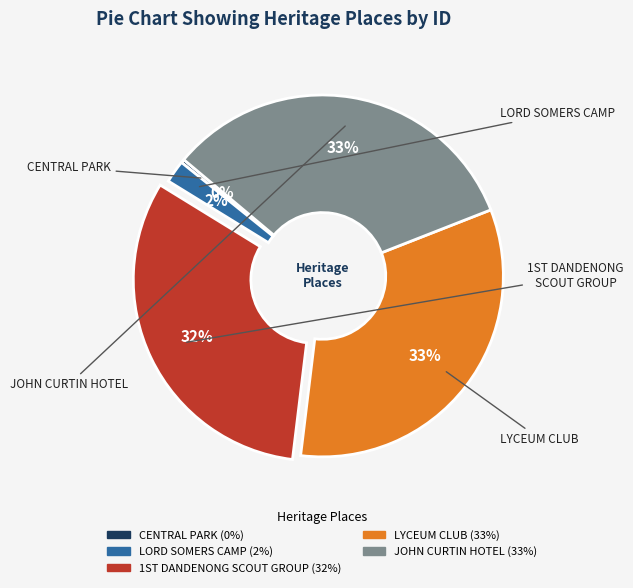

Is LORD SOMERS CAMP the majority of the pie?

No